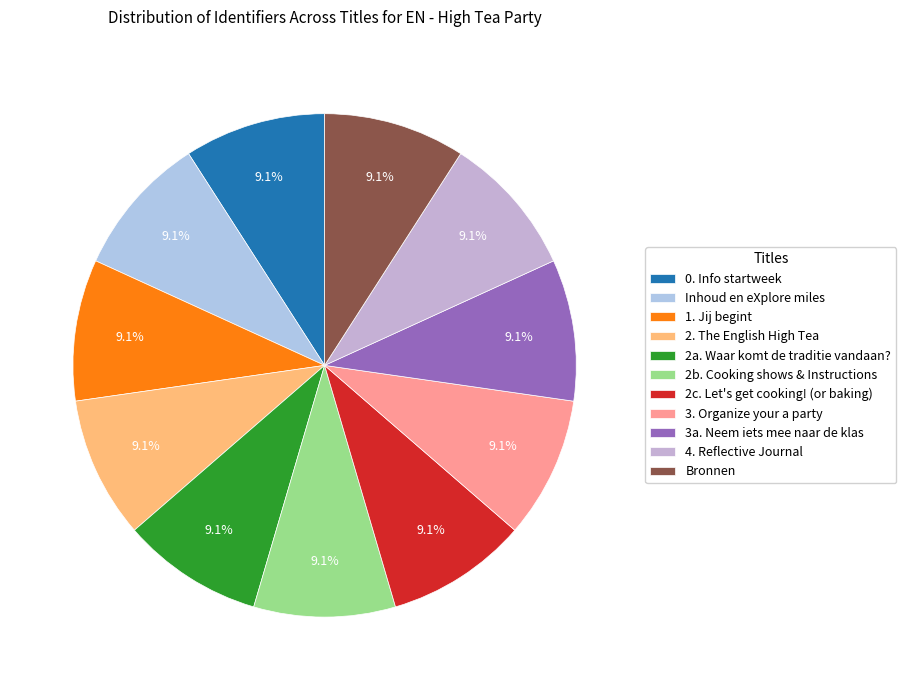

What is the largest slice in the pie chart?

Bronnen